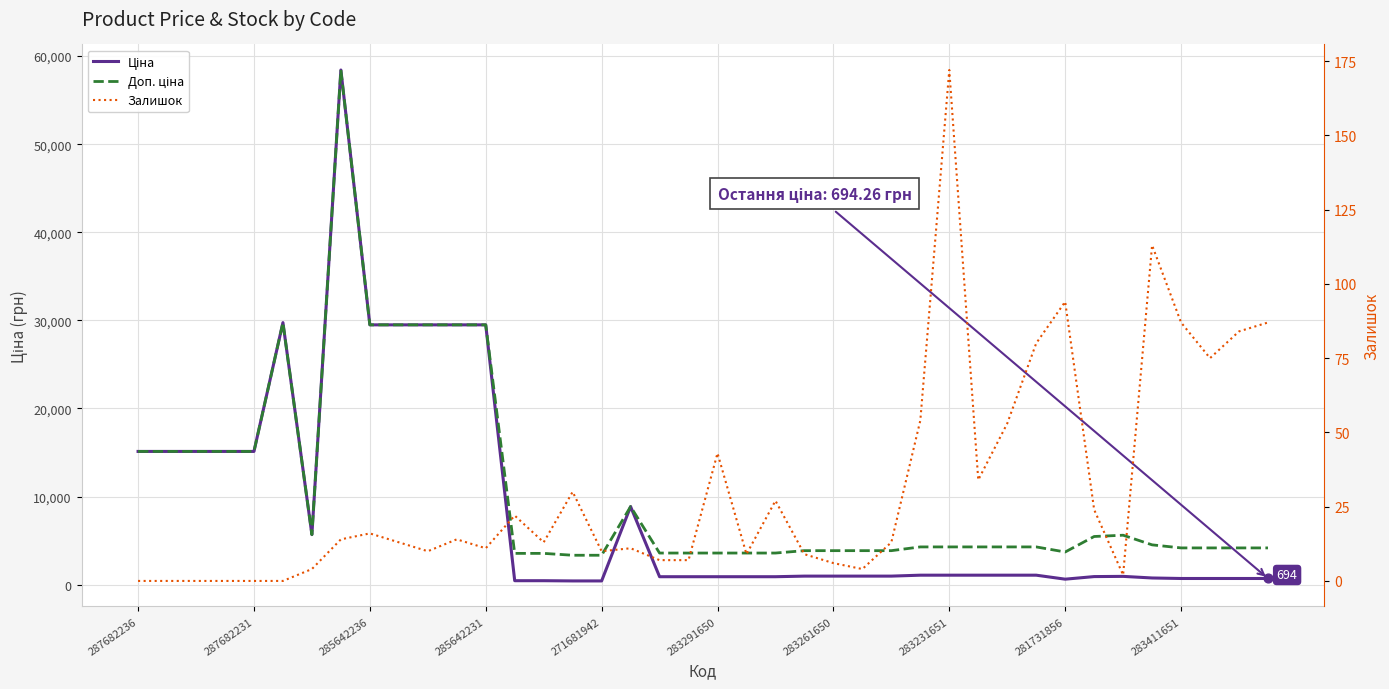

Which series has the largest total across all categories?

Доп. ціна